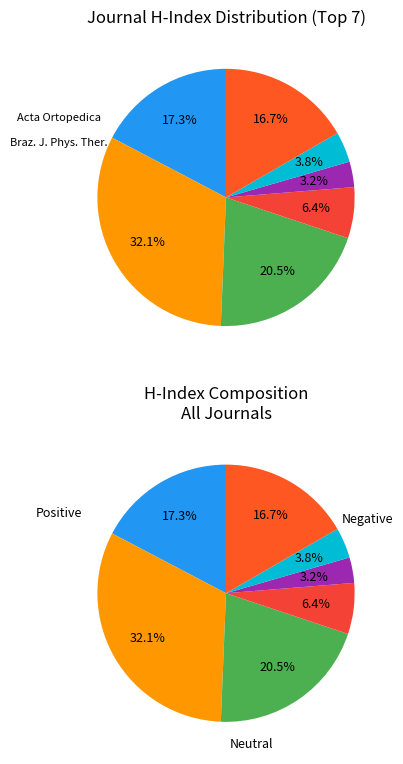

Does any single category account for the majority?

No